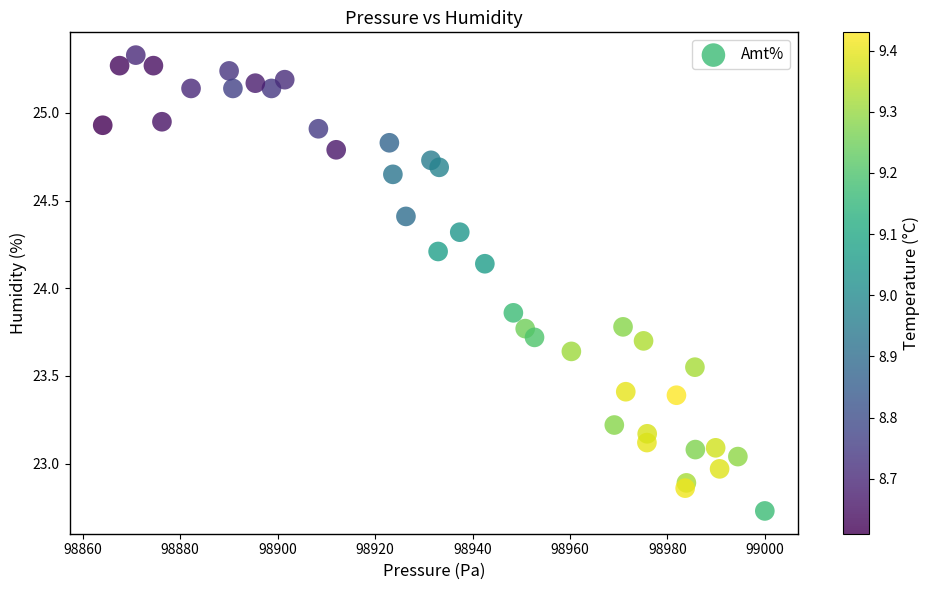

What is the range of X values (max minus min)?

135.8